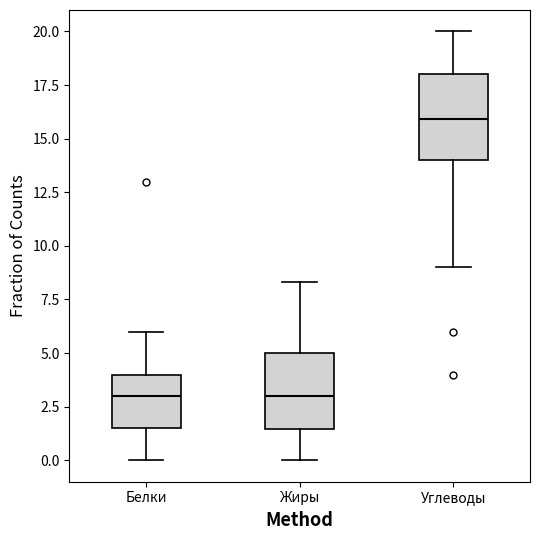

Reading left to right, transcribe this box plot: for each box, give where its median line is, the range the box spans, and where its two whiskers end, as read against the y-axis. The values are not printed on the chart, so give them approximately, as read against the axis.

Белки: median 3.0, box 1.5 to 4.0, whiskers 0.0 to 6.0
Жиры: median 3.0, box 1.5 to 5.0, whiskers 0.0 to 8.5
Углеводы: median 16.0, box 14.0 to 18.0, whiskers 9.0 to 20.0